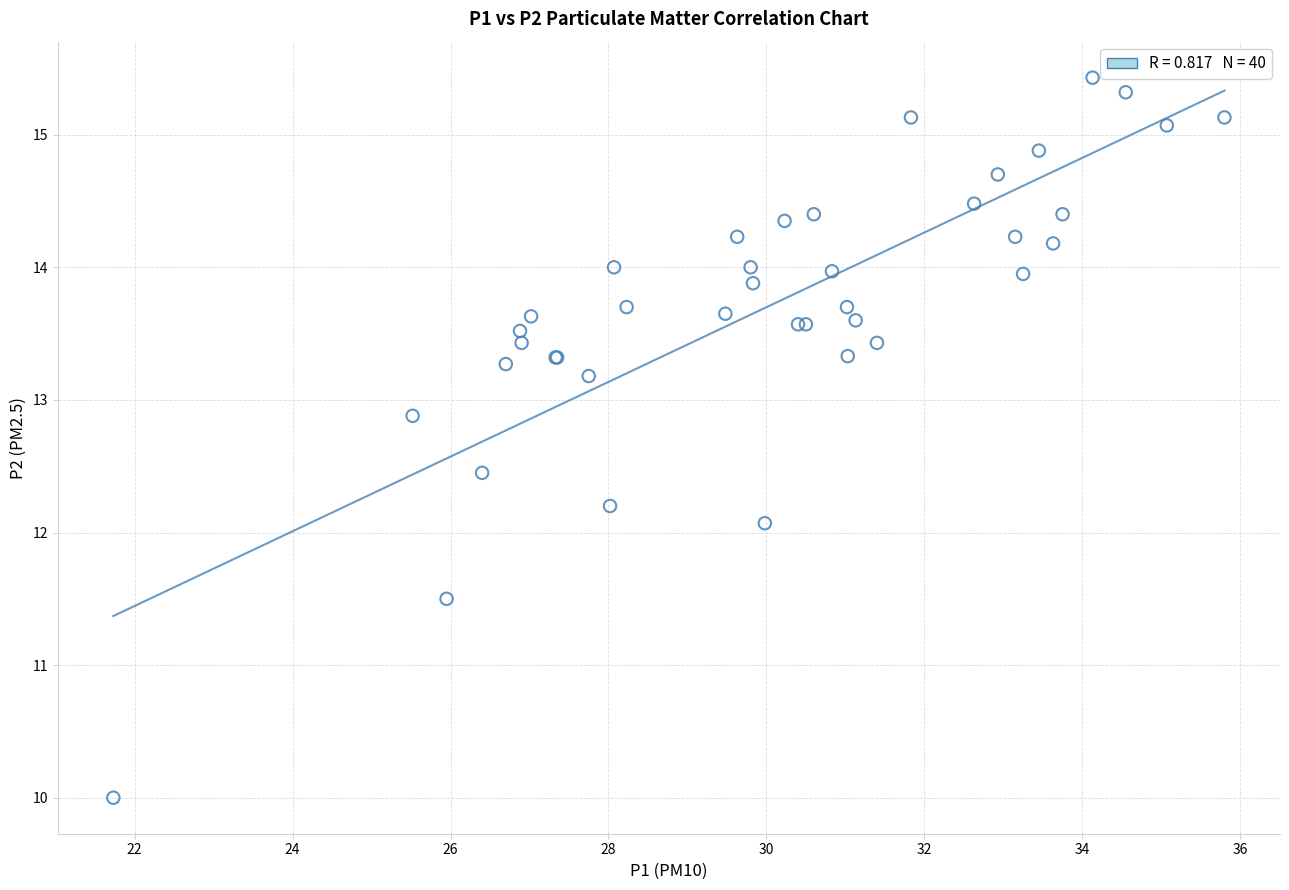

What Y value in the scatter plot is closest to 12?

12.1